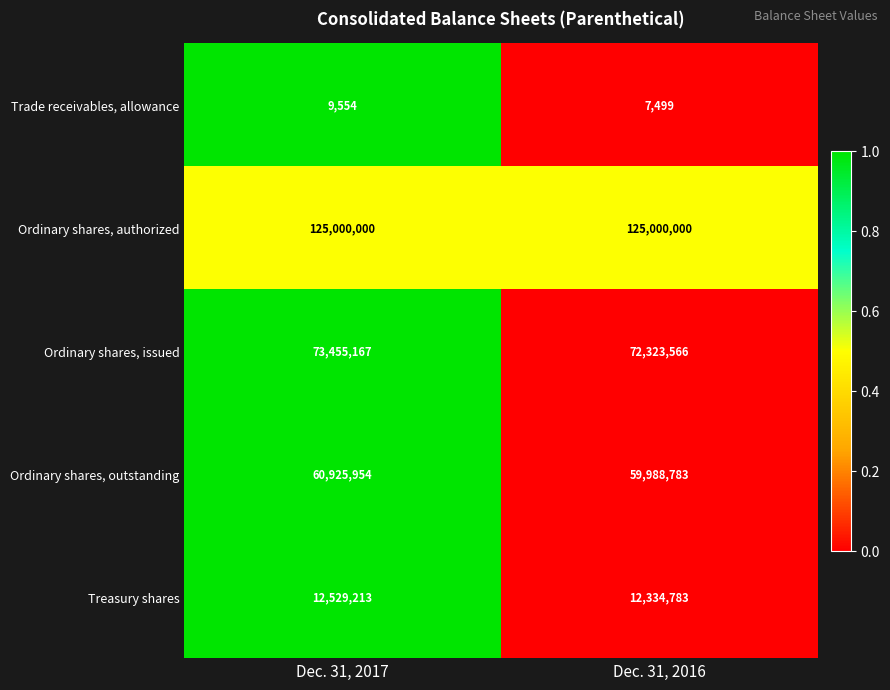

How many categories are shown in the chart?

2